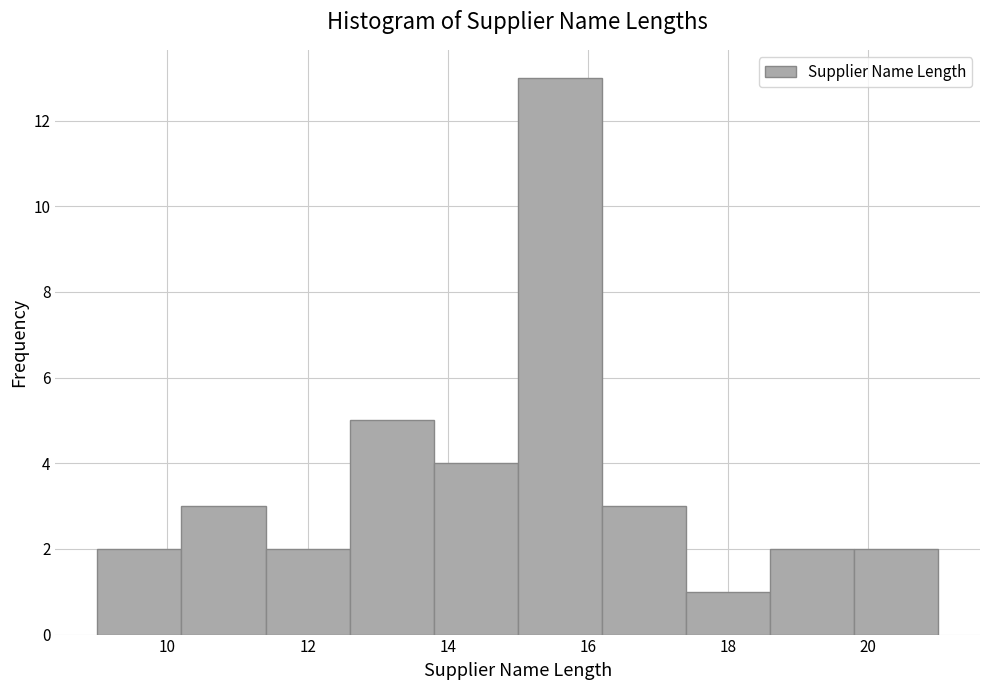

What is the height of the bar covering 15.0 to 16.2 on the x-axis? The values are not printed on the chart, so give them approximately, as read against the axis.

13